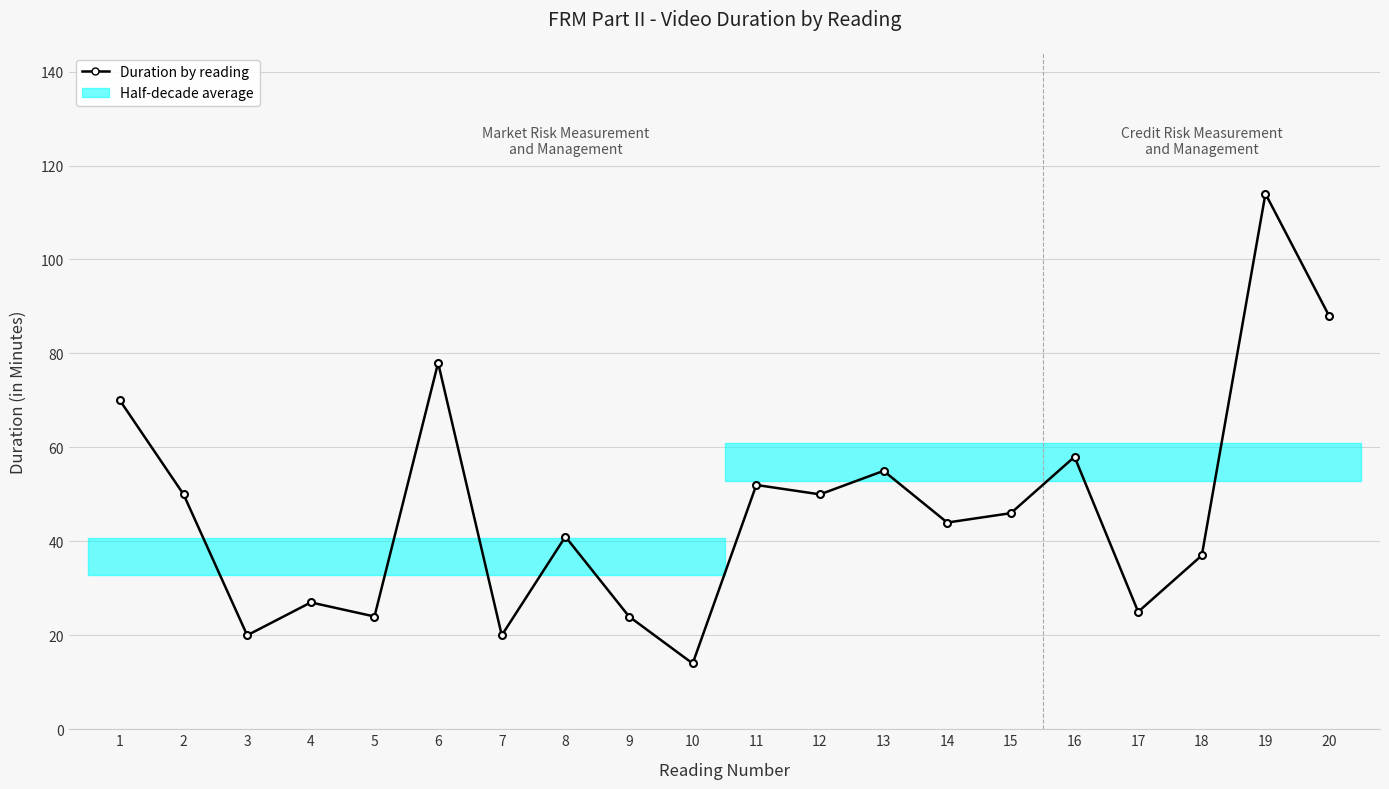

What is the average value?

47